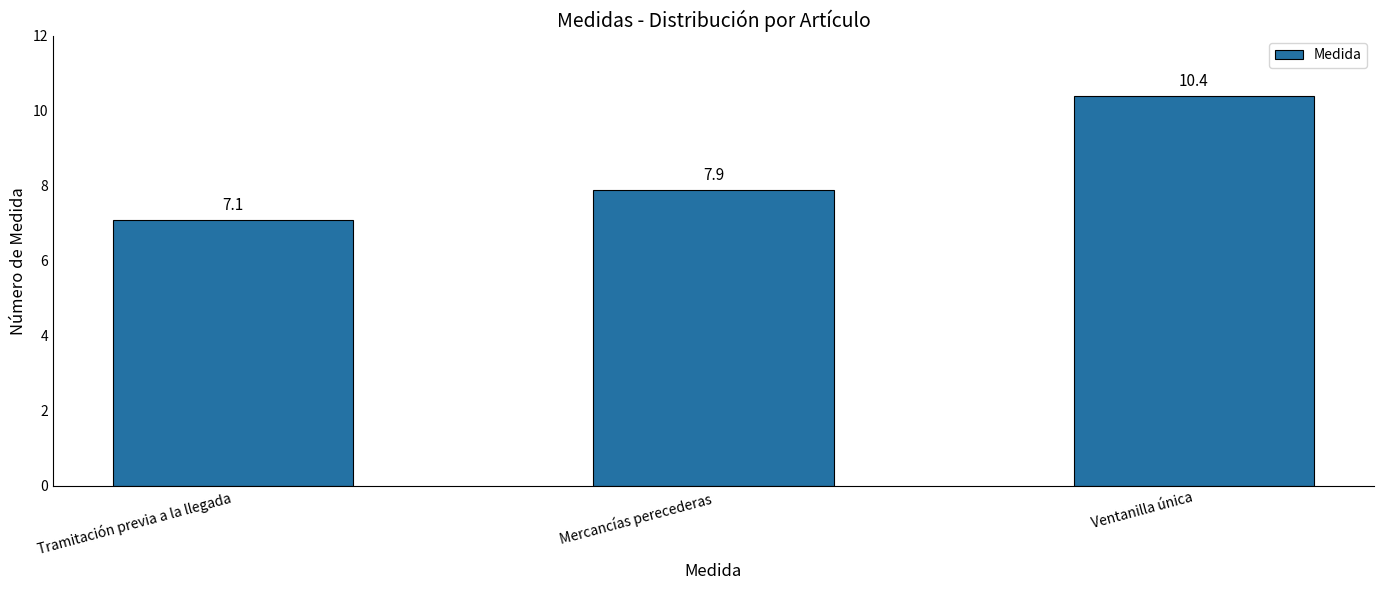

The value at Ventanilla única is 10.4. True or false?

True